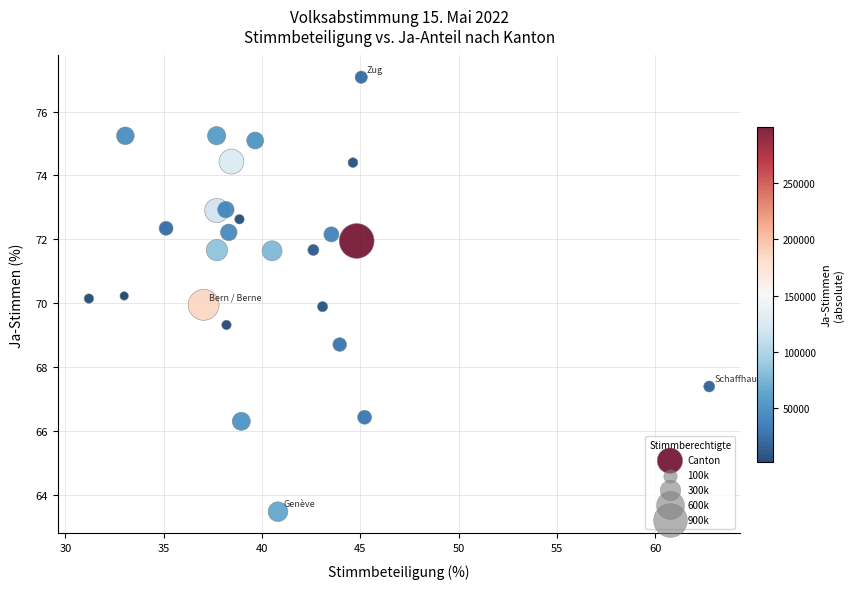

What is the range of Y values (max minus min)?

13.6